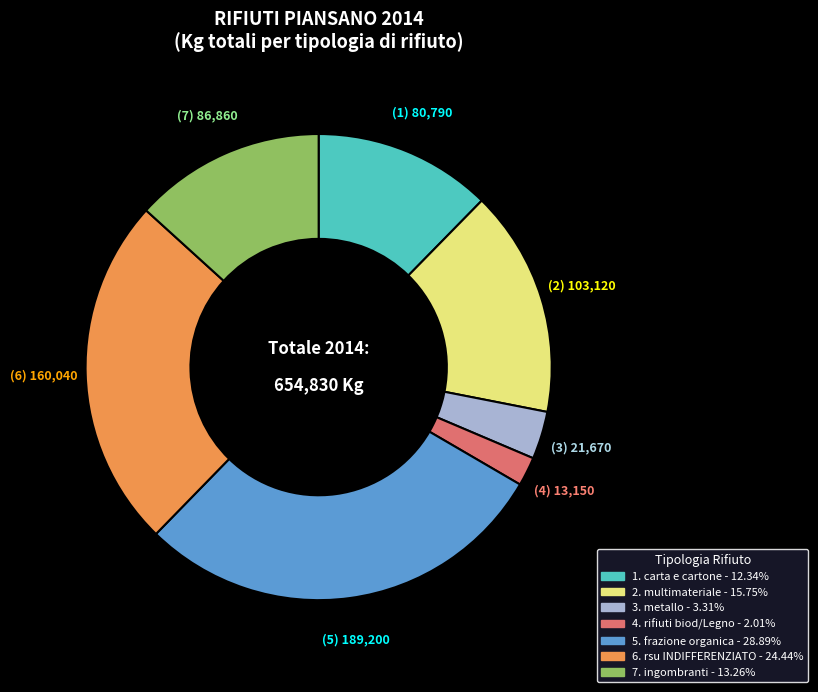

Is there any slice that represents more than half of the pie?

No